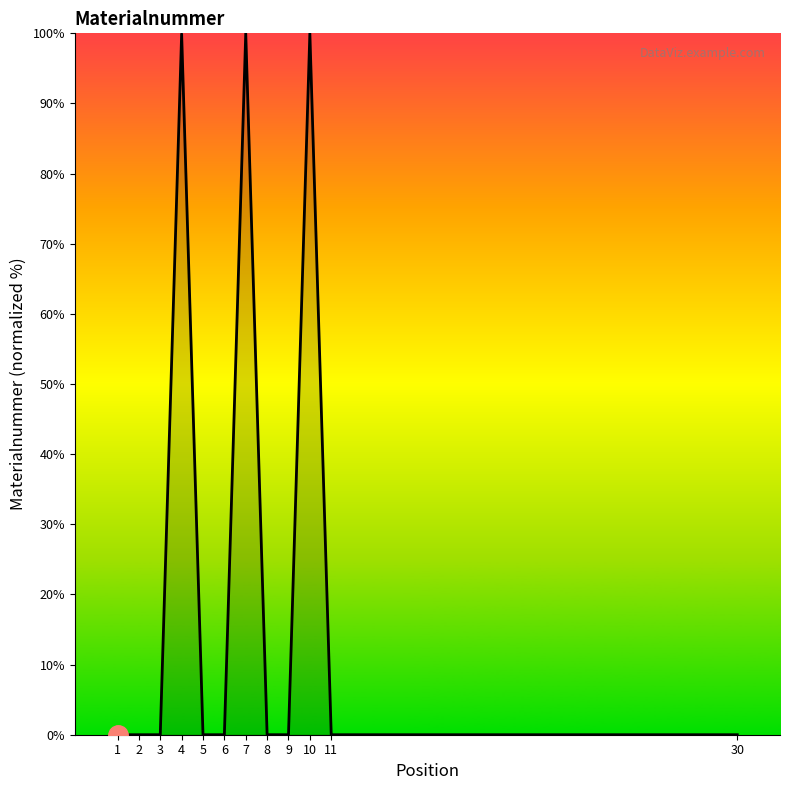

What is the maximum value shown in the chart?

100.0